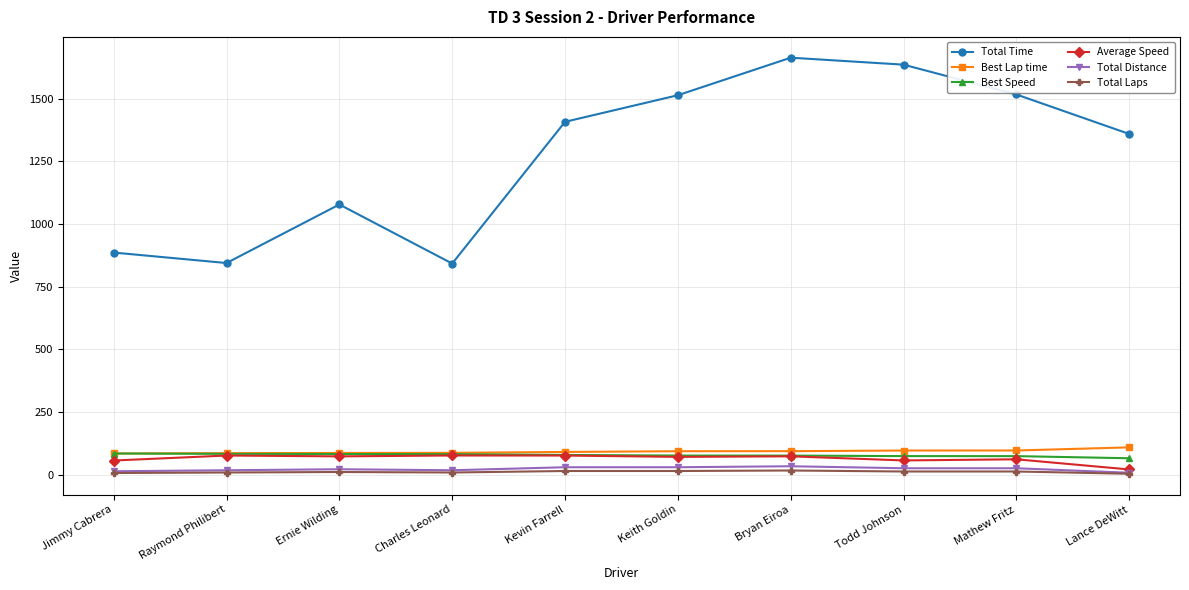

What is the lowest value of the Best Lap time series?

84.9